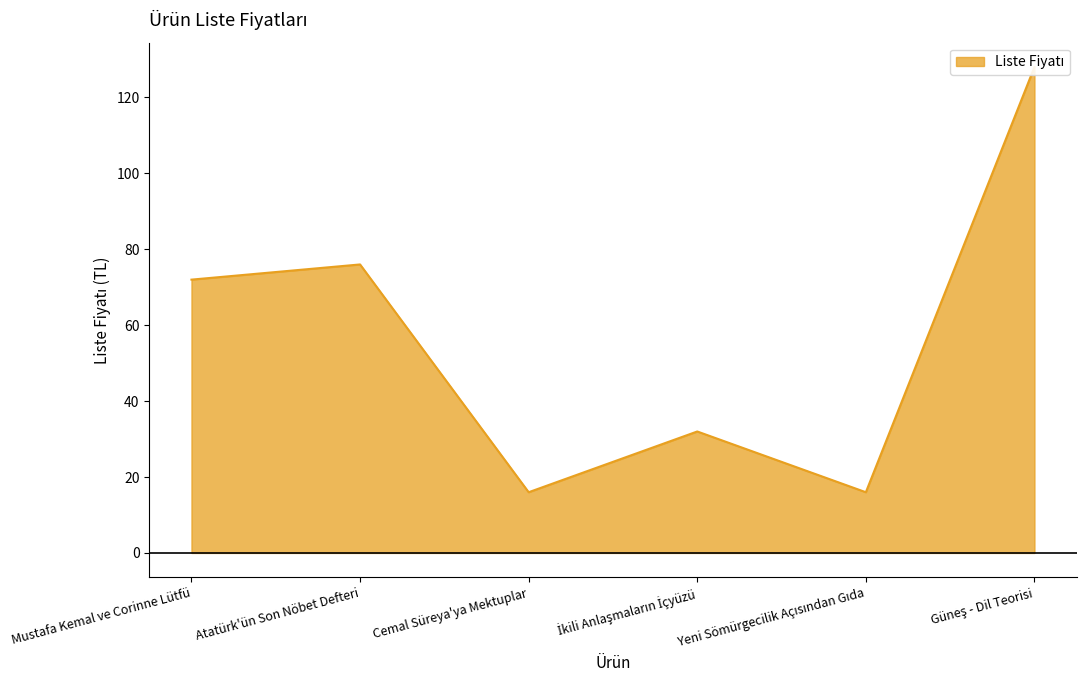

Reading left to right, extract all data points from this chart.

Mustafa Kemal ve Corinne Lütfü=72	Atatürk'ün Son Nöbet Defteri=76	Cemal Süreya'ya Mektuplar=16	İkili Anlaşmaların İçyüzü=32	Yeni Sömürgecilik Açısından Gıda=16	Güneş - Dil Teorisi=128